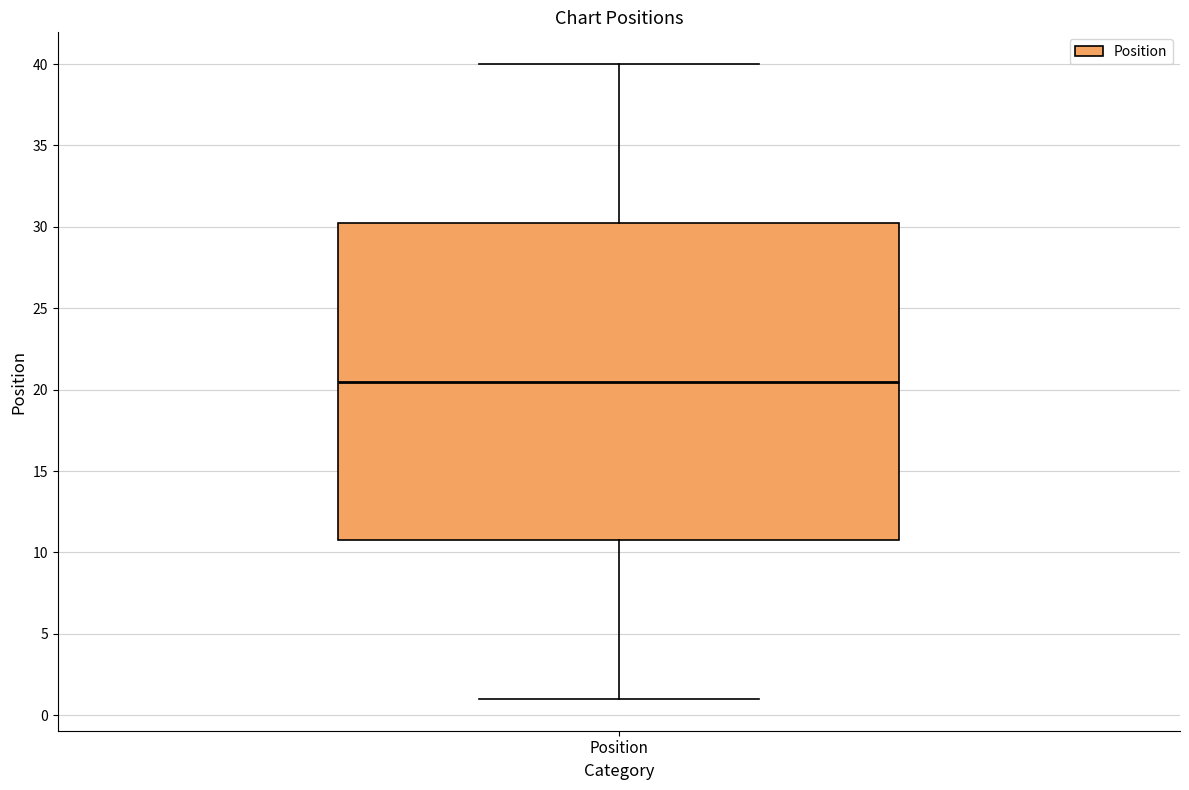

Read this box plot against the y-axis: the position of the median line, the range covered by the box, and the ends of both whiskers. The values are not printed on the chart, so give them approximately, as read against the axis.

median 20.5, box 11.0 to 30.5, whiskers 1.0 to 40.0